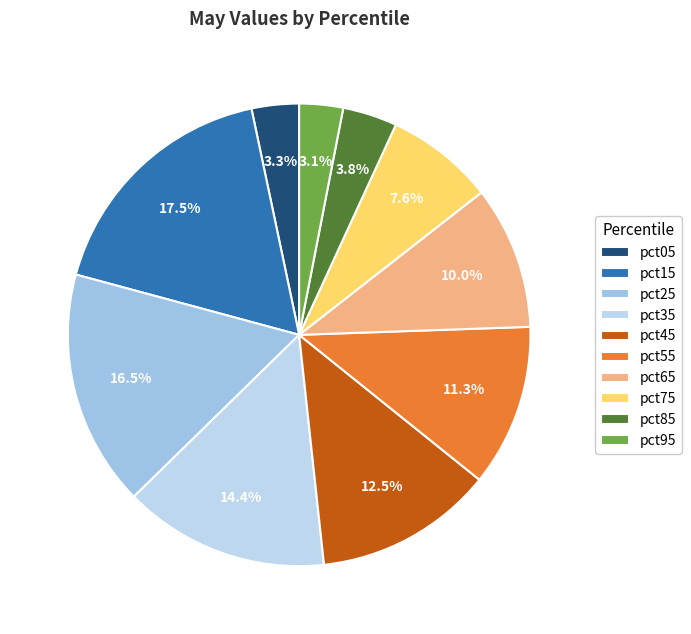

How many segments does this pie chart have?

10